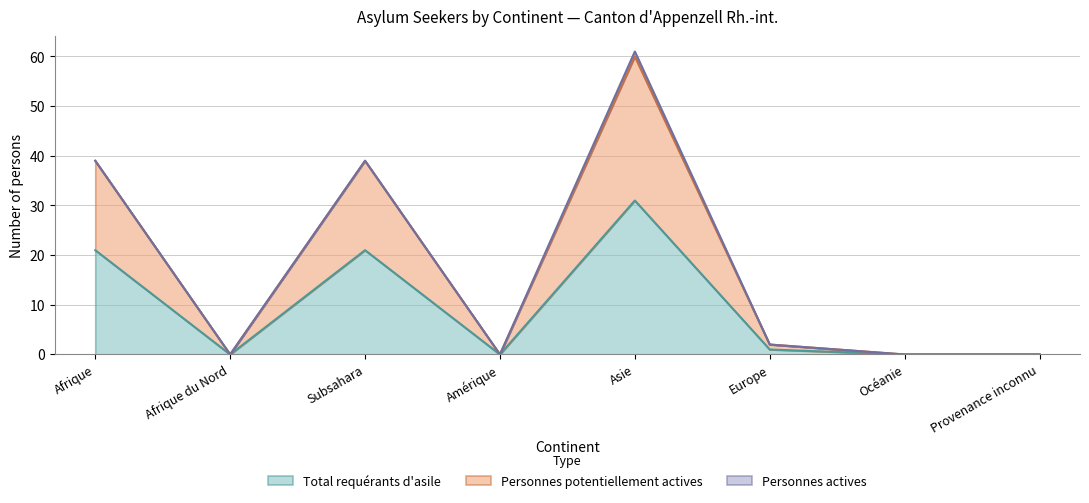

Is the value of Personnes potentiellement actives at Afrique greater than the value of Total requérants d'asile at Océanie?

Yes